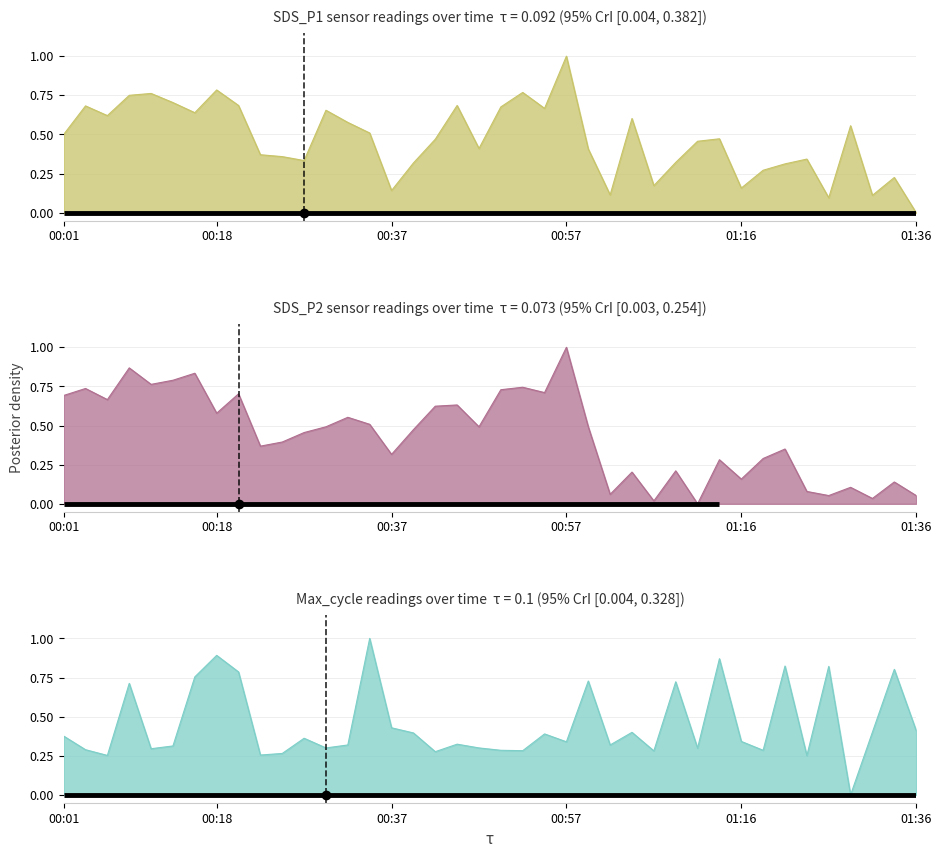

How many values in the SDS_P1 series exceed 0?

39